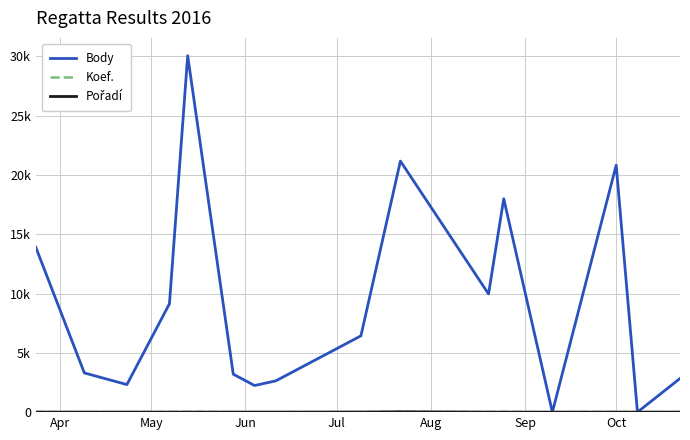

Does the chart display data point markers on the line(s)?

No